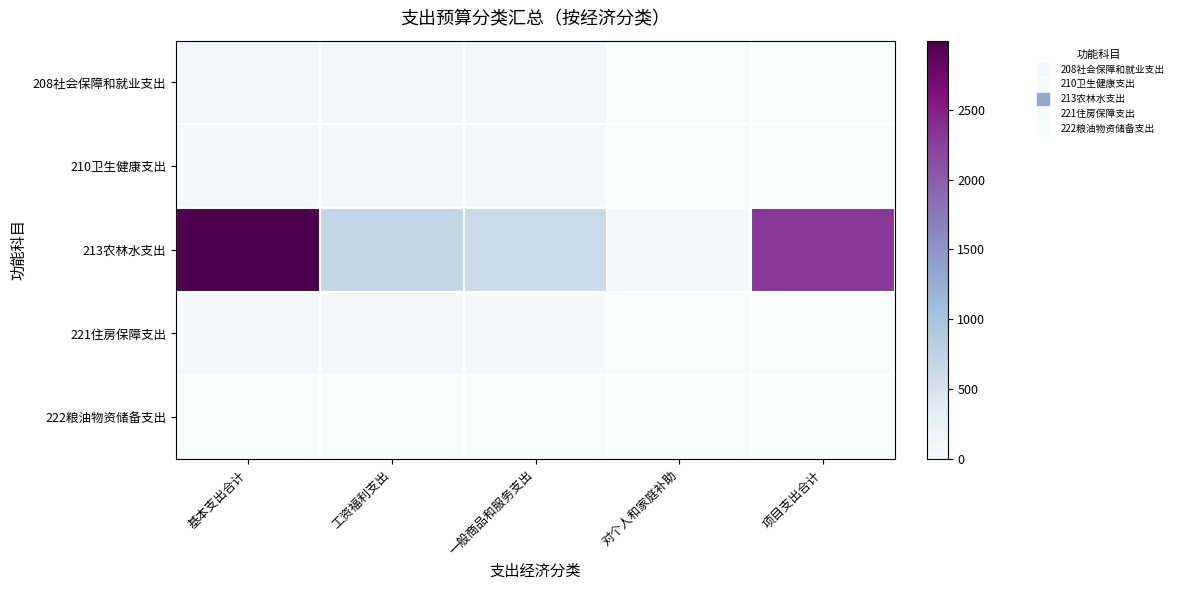

At how many categories does at least one series exceed 559?

4